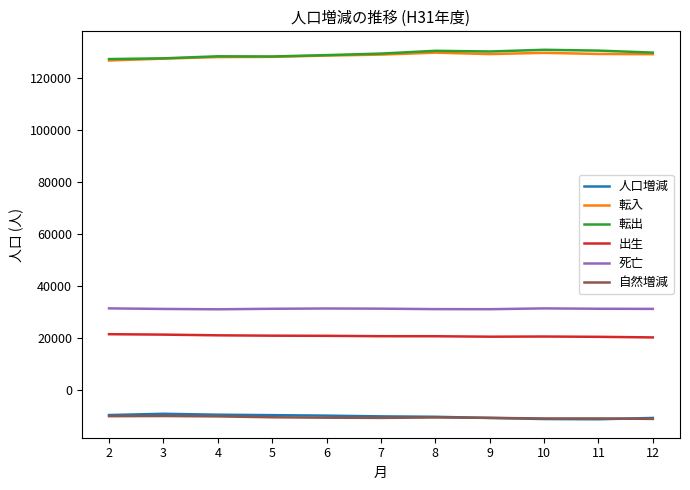

True or false: 自然増減 and 転入 intersect in this chart.

False